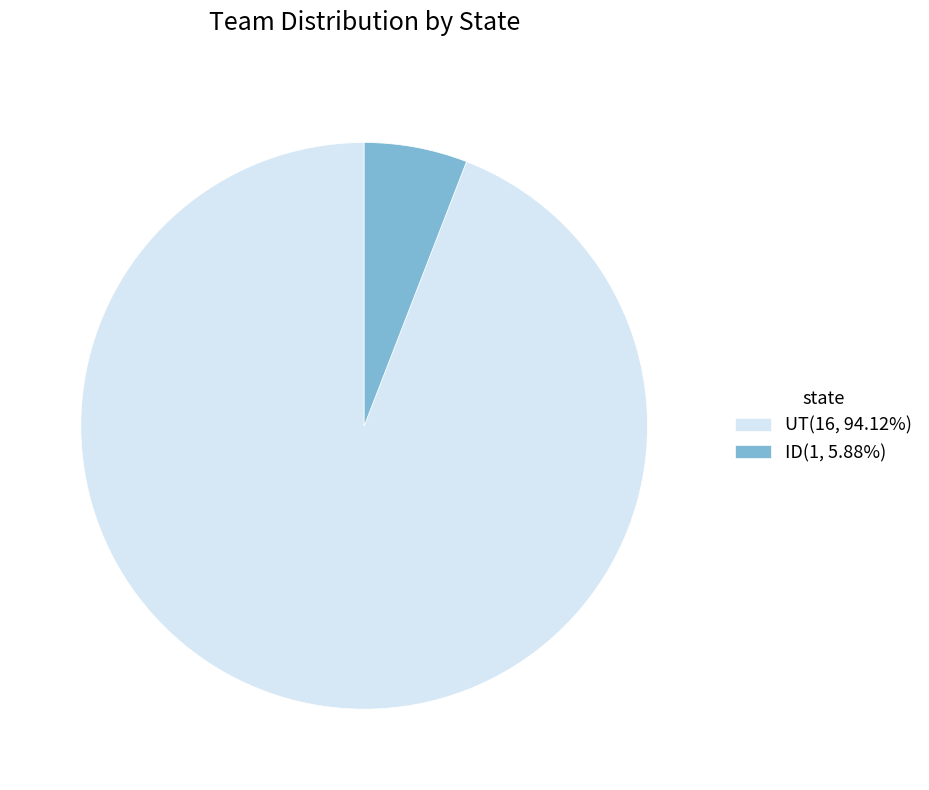

Between ID and UT, which is larger?

UT